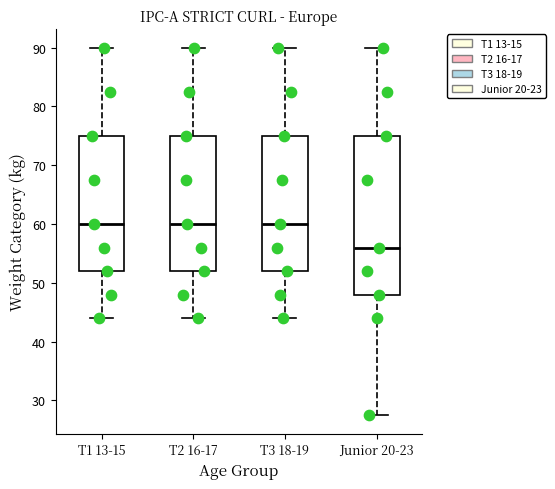

Reading left to right, transcribe this box plot: for each box, give where its median line is, the range the box spans, and where its two whiskers end, as read against the y-axis. The values are not printed on the chart, so give them approximately, as read against the axis.

T1 13-15: median 60, box 52 to 75, whiskers 44 to 90
T2 16-17: median 60, box 52 to 75, whiskers 44 to 90
T3 18-19: median 60, box 52 to 75, whiskers 44 to 90
Junior 20-23: median 56, box 48 to 75, whiskers 28 to 90